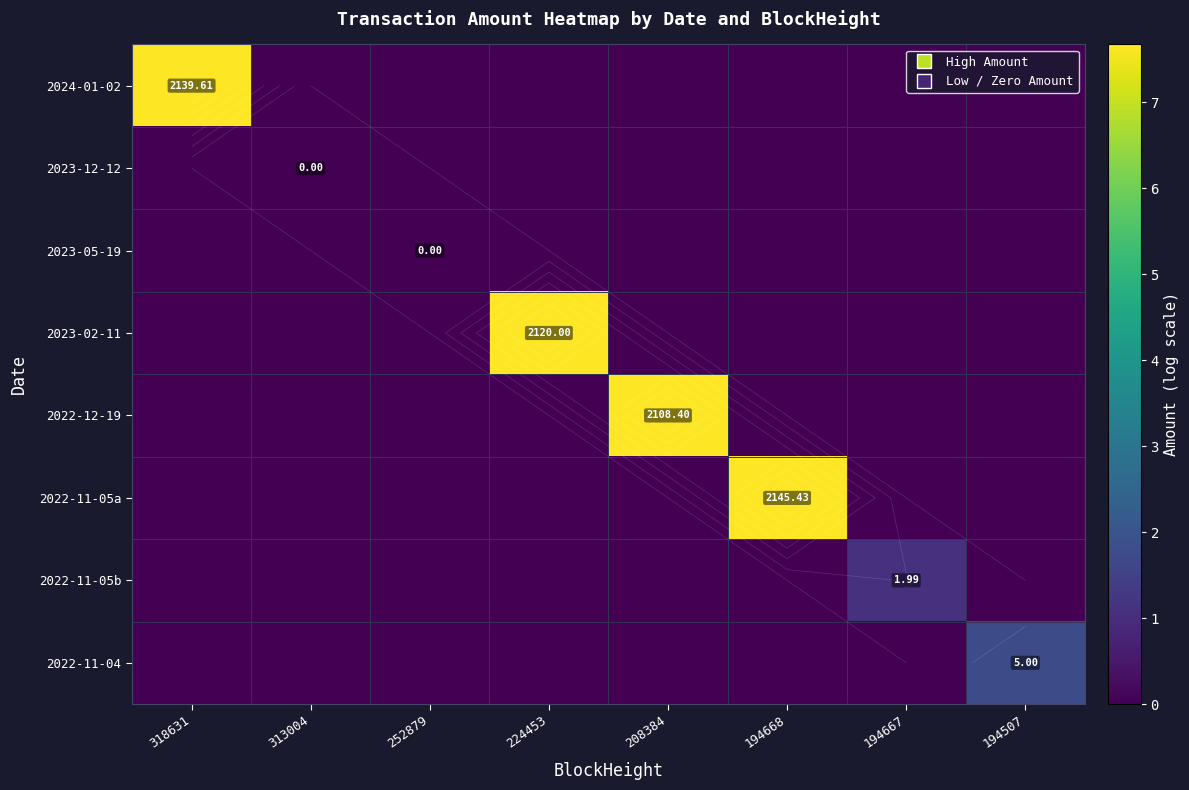

Rank the categories by 2024-01-02 value from highest to lowest.

318631, 313004, 252879, 224453, 208384, 194668, 194667, 194507